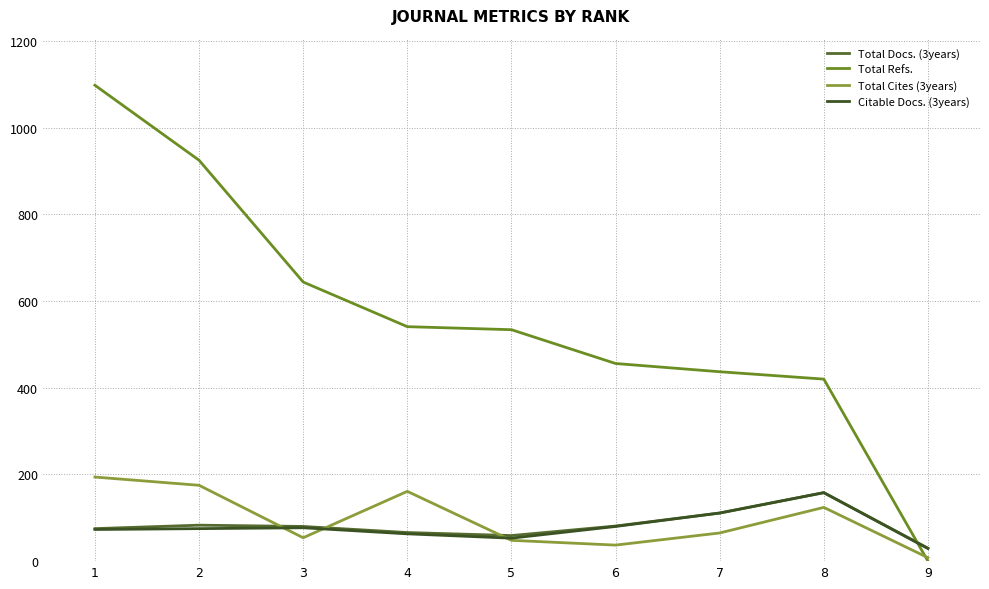

What is the value of the Total Docs. (3years) point at the 6th from the left?

81